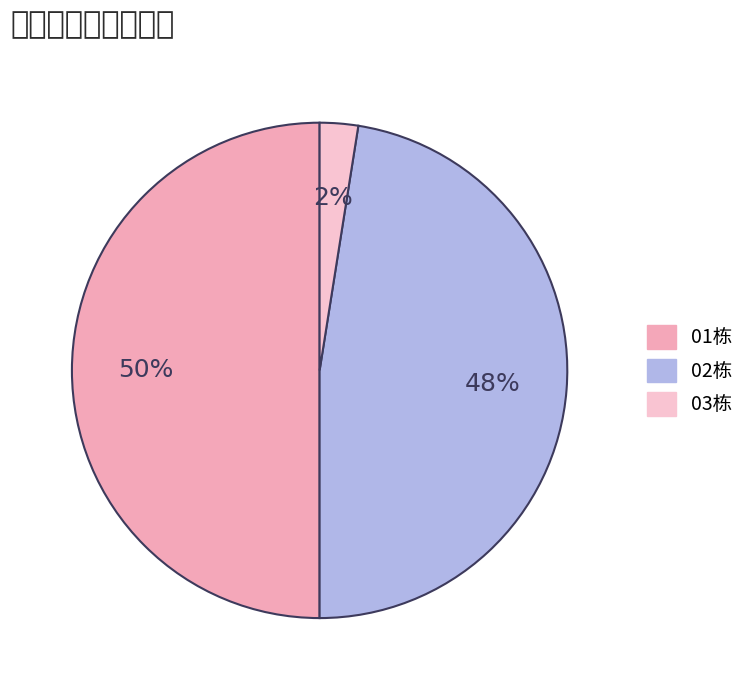

Which category has the smallest portion of the pie?

03栋